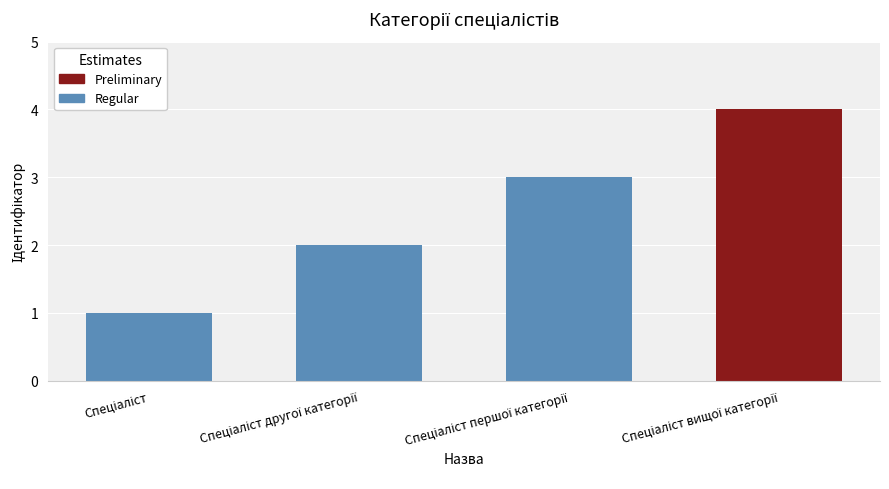

Are the bars grouped side by side (vs. stacked)?

No